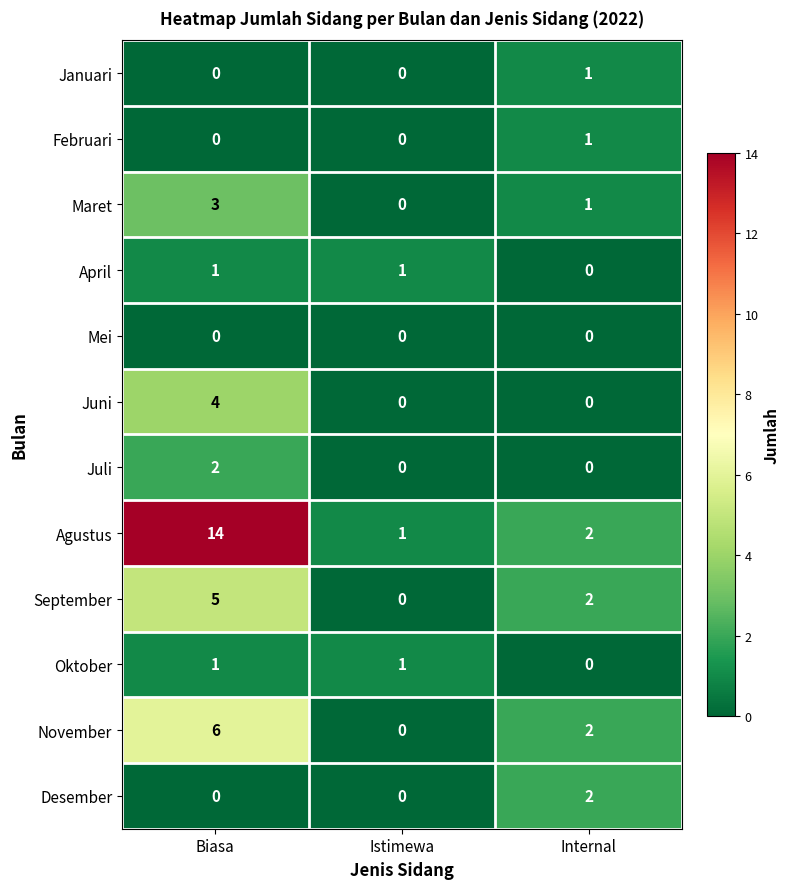

Is it true that Maret equals 0 at Internal?

False